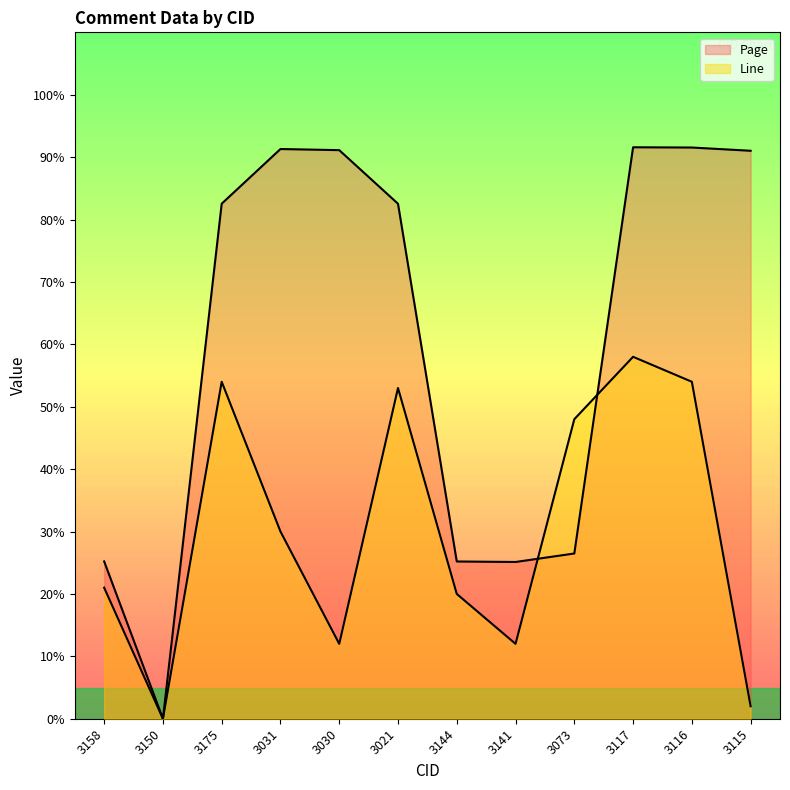

What is the average value of the Line series?

30.3